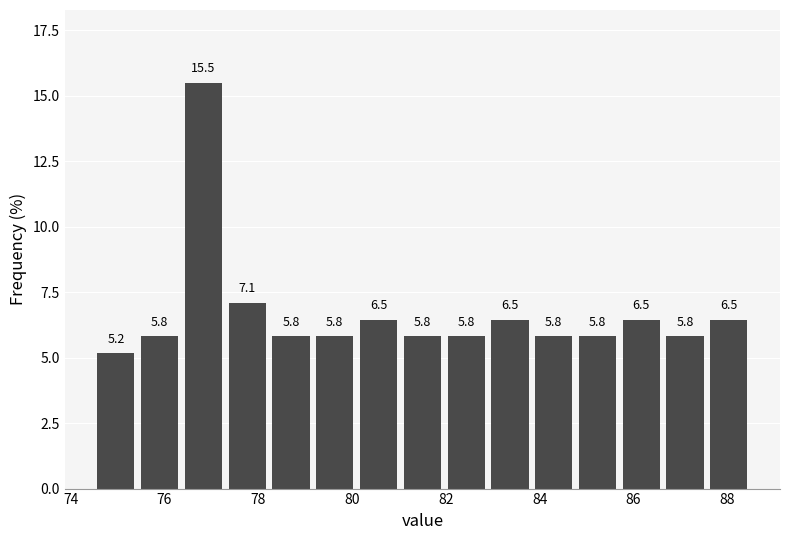

How tall is the bar that spans 77.4 to 78.2 on the x-axis? The bar edges are not printed on the chart, so give them approximately, as read against the axis.

7.1